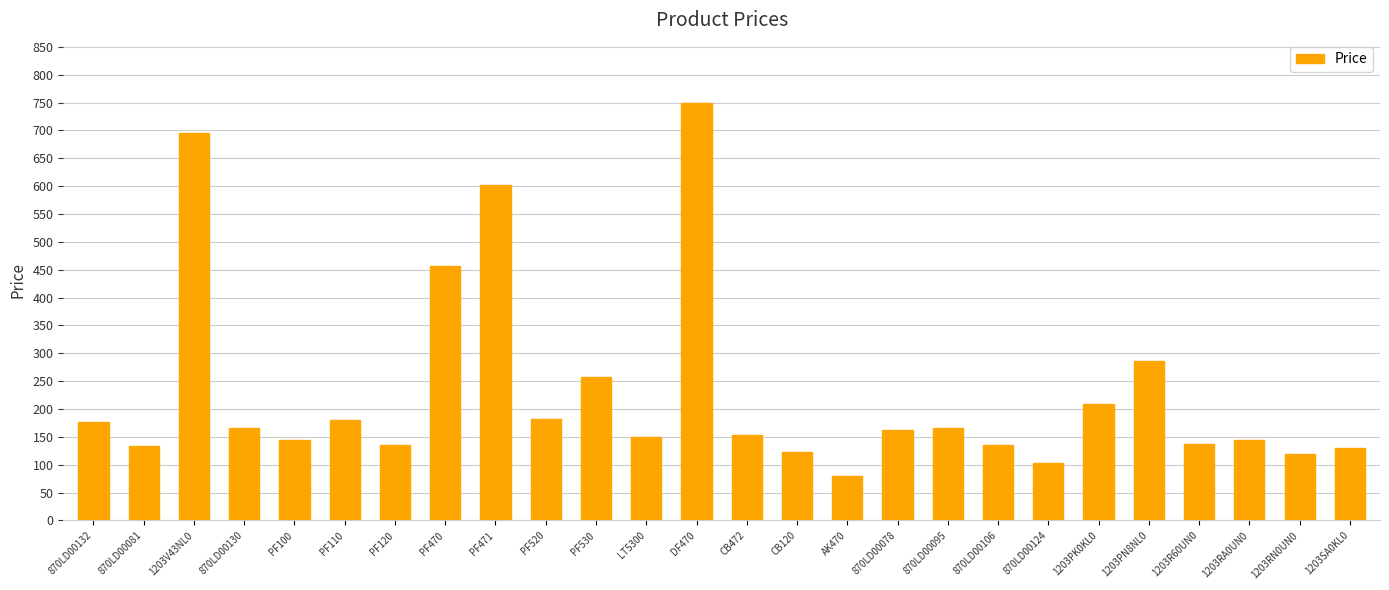

What is the sum of the values at CB472 and 870LD00106?

289.2